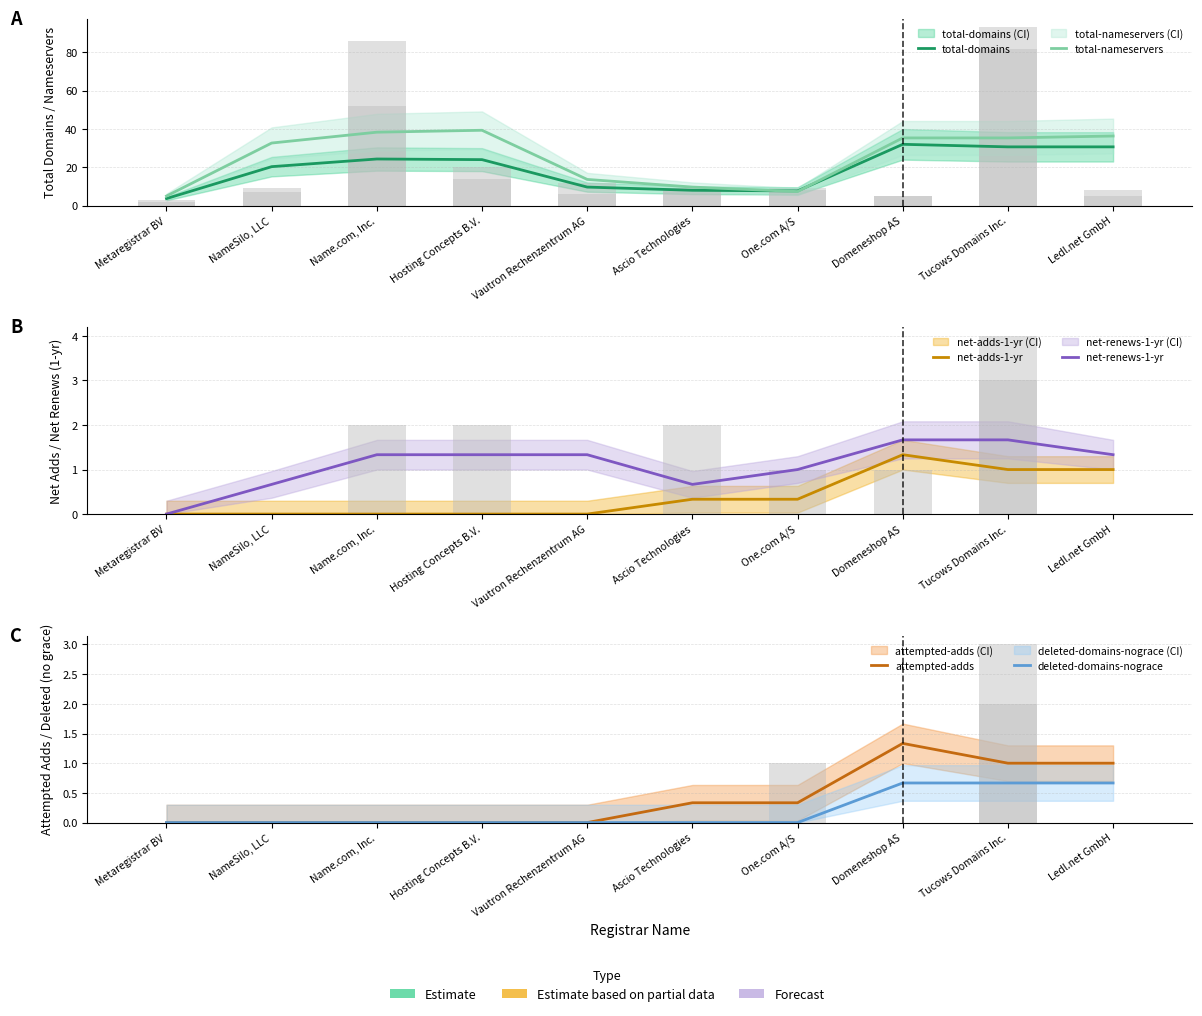

What is the spread (max minus min) of values at Domeneshop AS?

34.7